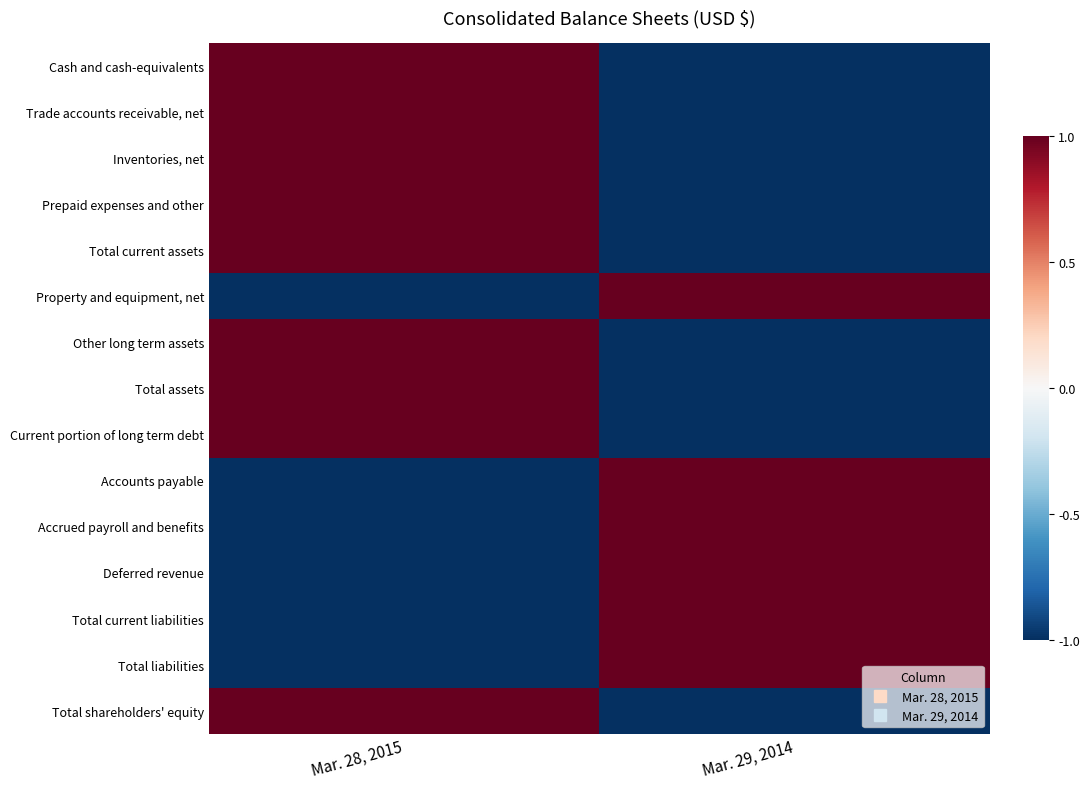

Reading right to left, what are all the values shown in this chart?

Cash and cash-equivalents: Mar. 29, 2014=-1	Mar. 28, 2015=1
Trade accounts receivable, net: Mar. 29, 2014=-1	Mar. 28, 2015=1
Inventories, net: Mar. 29, 2014=-1	Mar. 28, 2015=1
Prepaid expenses and other: Mar. 29, 2014=-1	Mar. 28, 2015=1
Total current assets: Mar. 29, 2014=-1	Mar. 28, 2015=1
Property and equipment, net: Mar. 29, 2014=1	Mar. 28, 2015=-1
Other long term assets: Mar. 29, 2014=-1	Mar. 28, 2015=1
Total assets: Mar. 29, 2014=-1	Mar. 28, 2015=1
Current portion of long term debt: Mar. 29, 2014=-1	Mar. 28, 2015=1
Accounts payable: Mar. 29, 2014=1	Mar. 28, 2015=-1
Accrued payroll and benefits: Mar. 29, 2014=1	Mar. 28, 2015=-1
Deferred revenue: Mar. 29, 2014=1	Mar. 28, 2015=-1
Total current liabilities: Mar. 29, 2014=1	Mar. 28, 2015=-1
Total liabilities: Mar. 29, 2014=1	Mar. 28, 2015=-1
Total shareholders' equity: Mar. 29, 2014=-1	Mar. 28, 2015=1